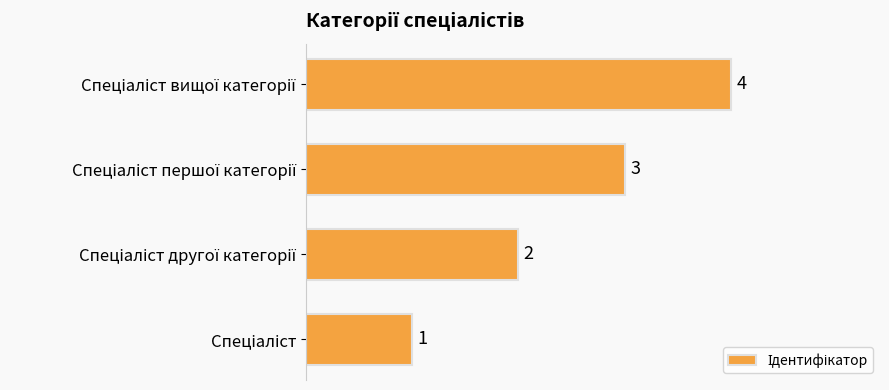

How many series are shown in this chart?

1